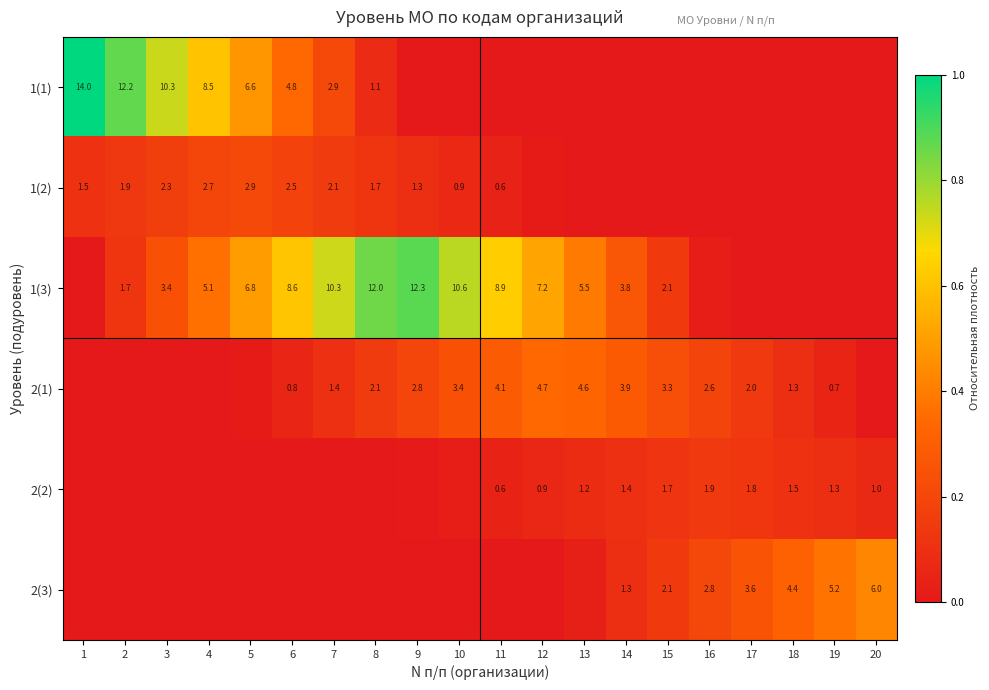

Is the value of 1(3) at 14 greater than the value of 2(3) at 14?

Yes